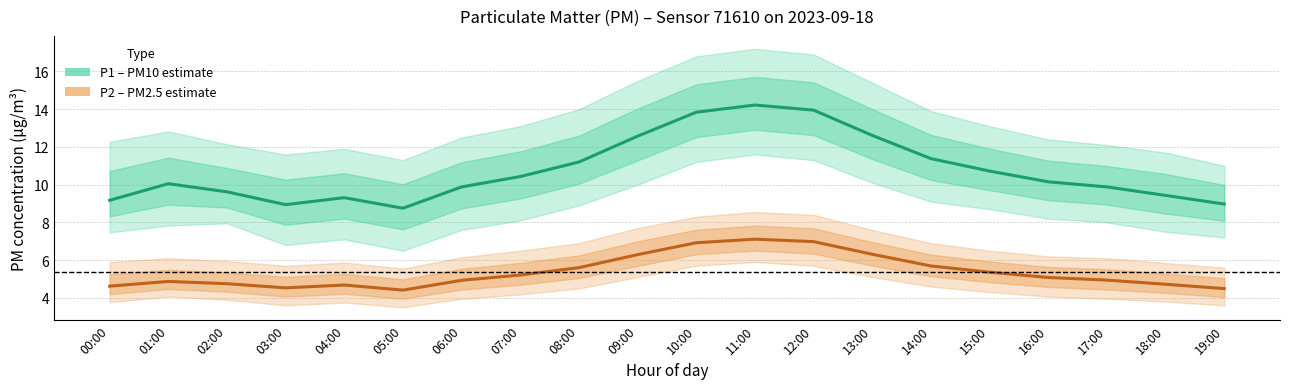

What is the difference between the second highest and second lowest values in the P1 (PM10) series?

5.0